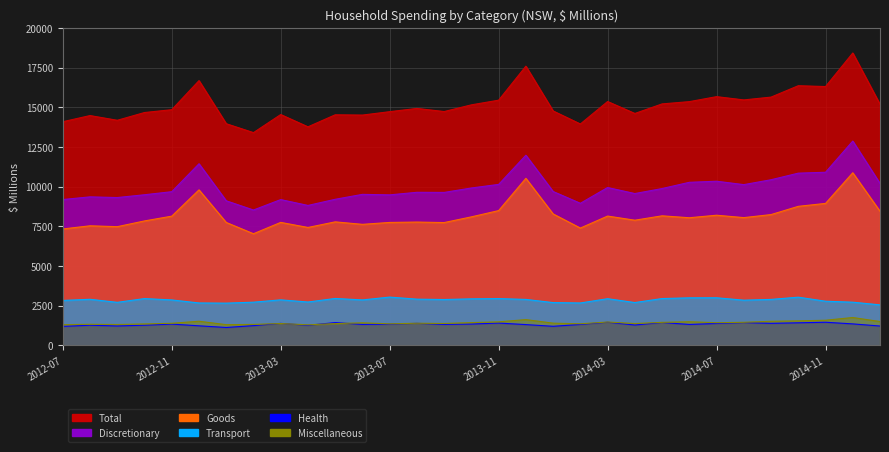

Which has a higher value, 2013-02 or 2013-07?

2013-07